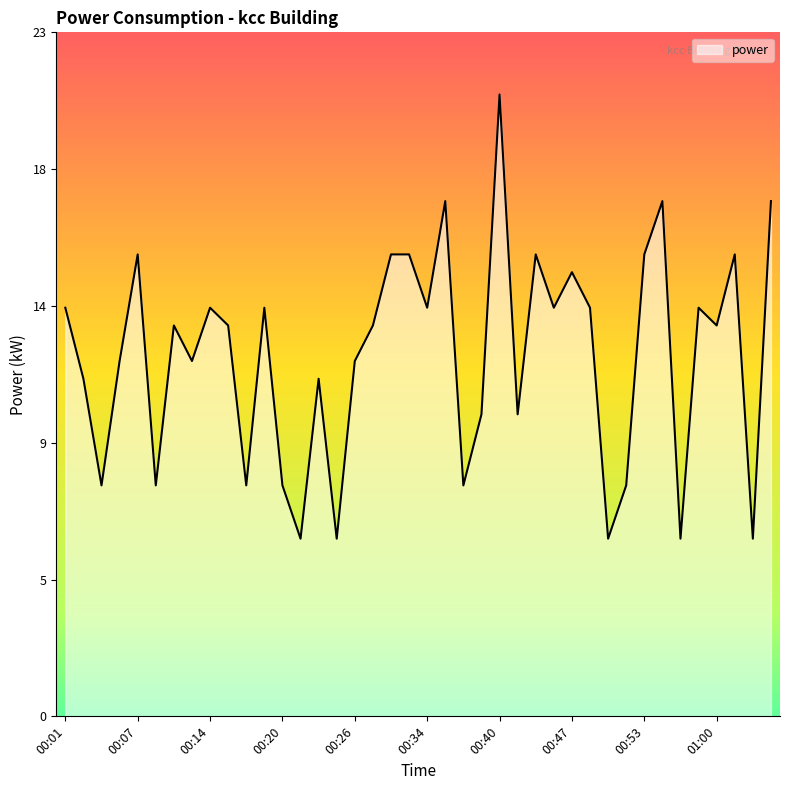

Does the chart display data point markers on the line(s)?

No